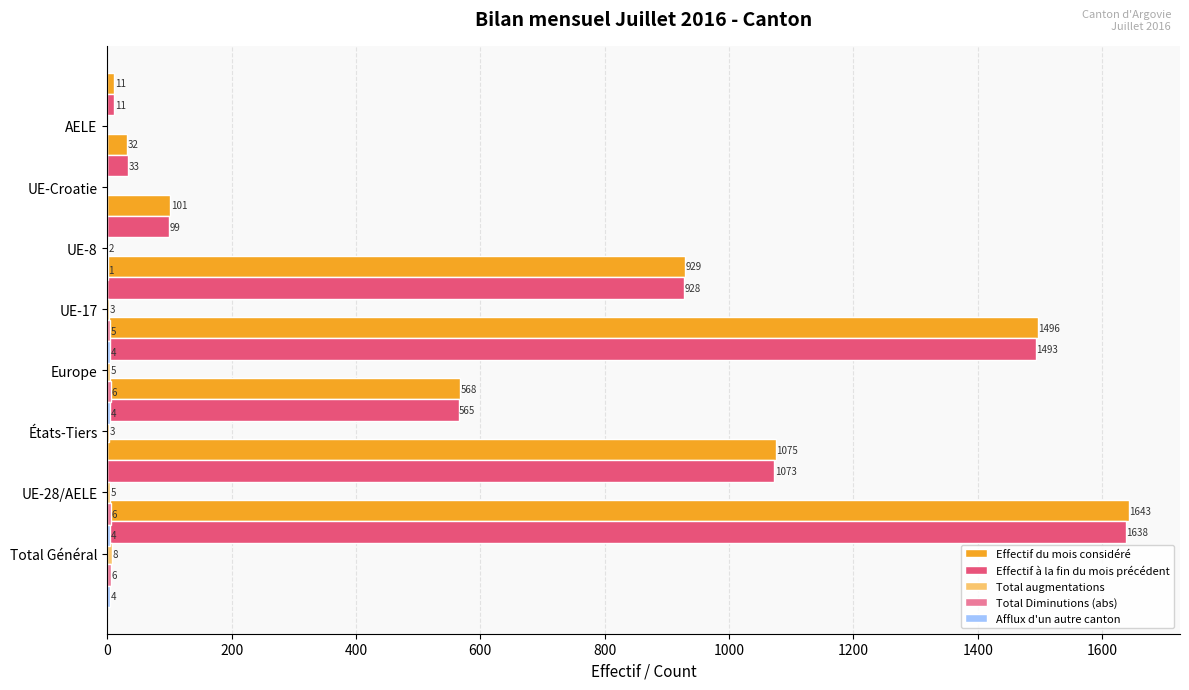

List the series in order of their peak value, lowest first.

Afflux d'un autre canton, Total Diminutions (abs), Total augmentations, Effectif à la fin du mois précédent, Effectif du mois considéré